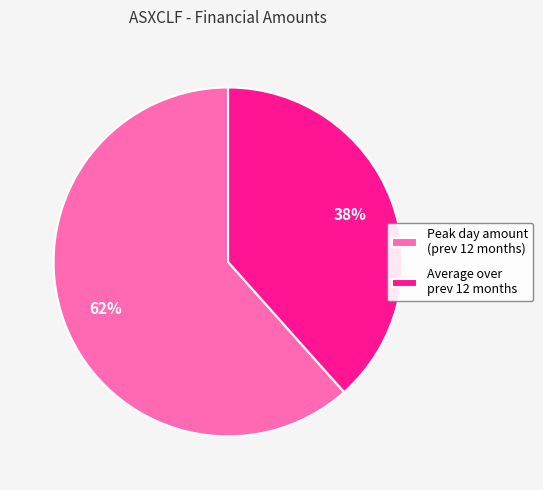

Which has a higher value, Peak day amount (prev 12 months) or Average over prev 12 months?

Peak day amount (prev 12 months)